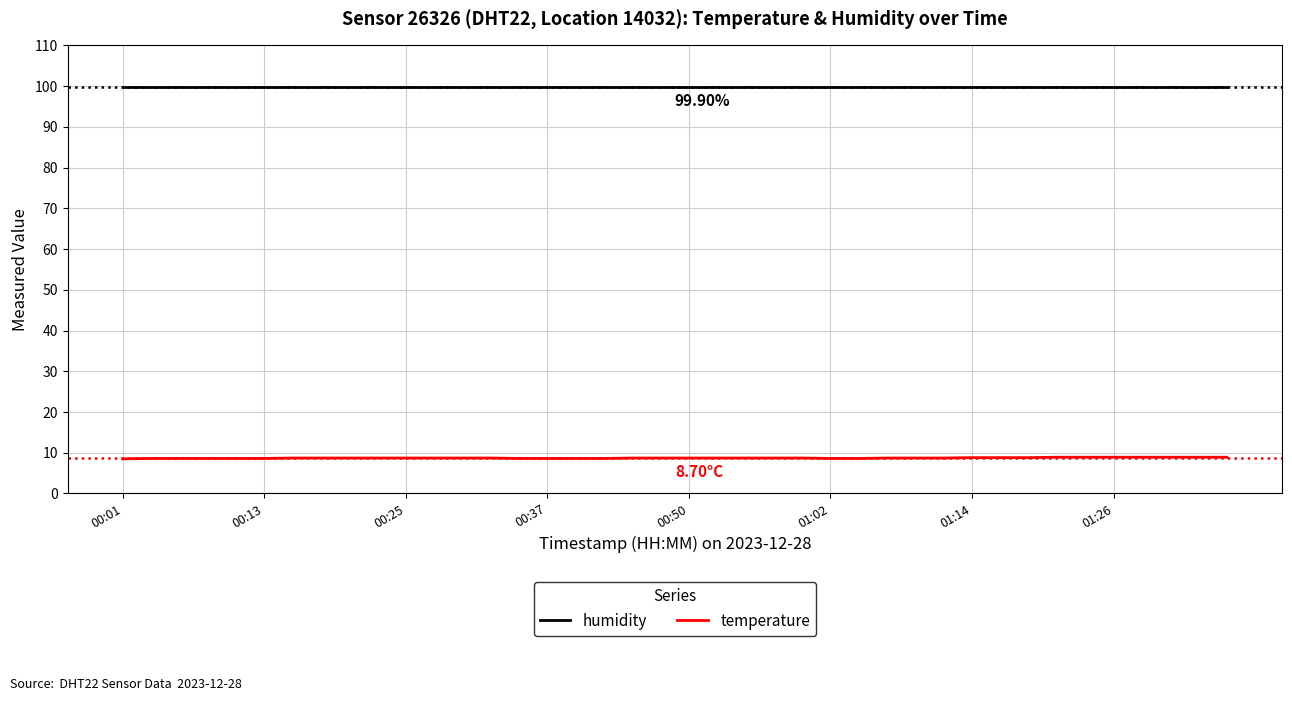

What is the smallest value displayed?

8.5